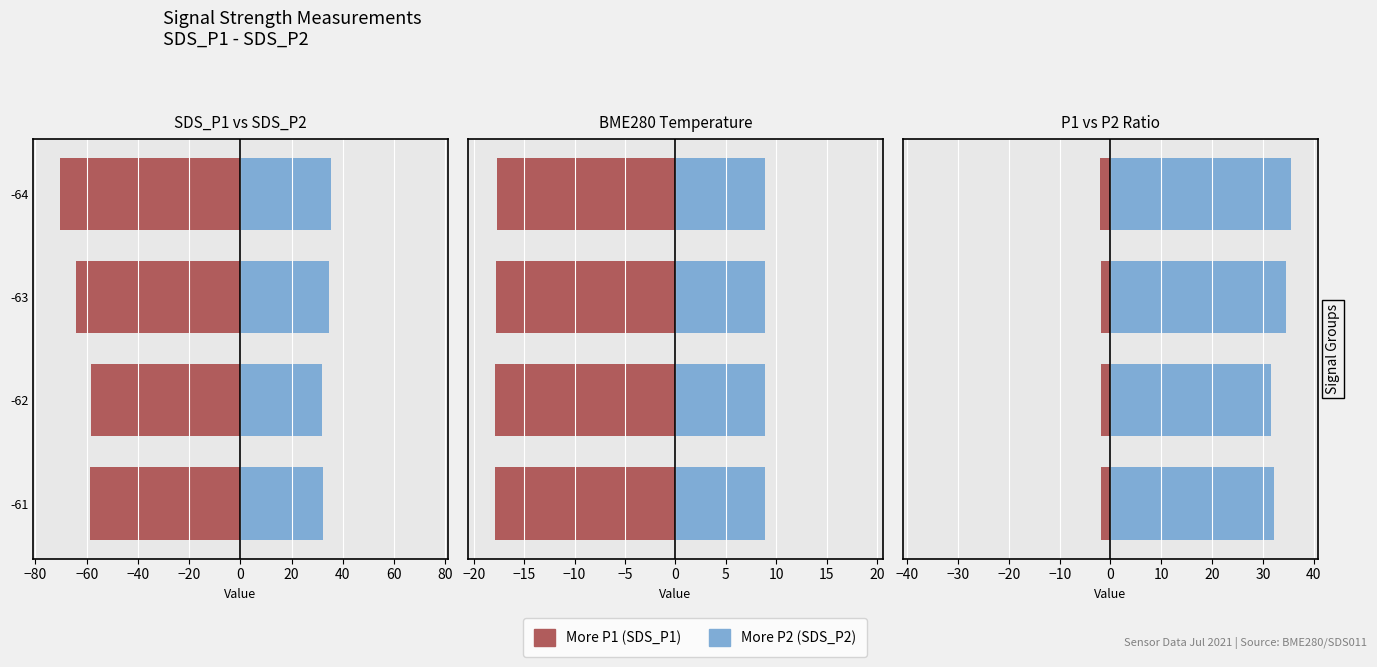

How many data points does each series have?

4